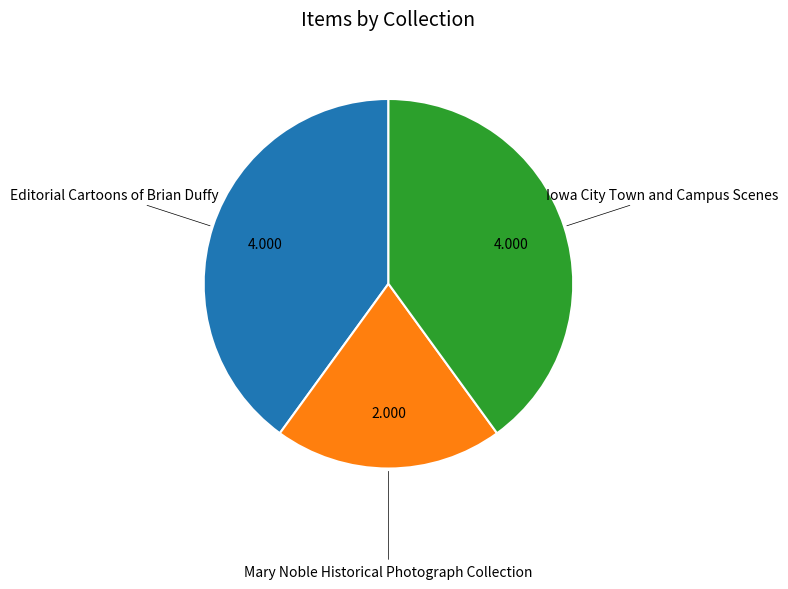

Is there any slice that represents more than half of the pie?

No